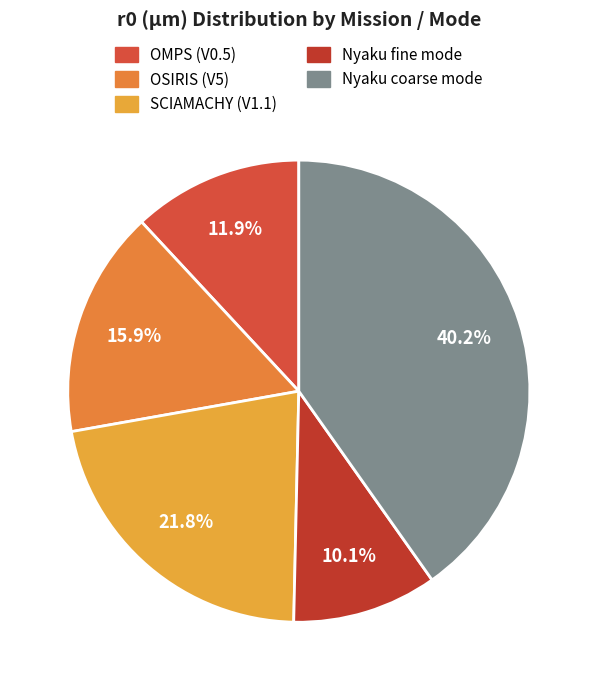

To the nearest percent, what is the difference between the largest and smallest slice percentages?

30%